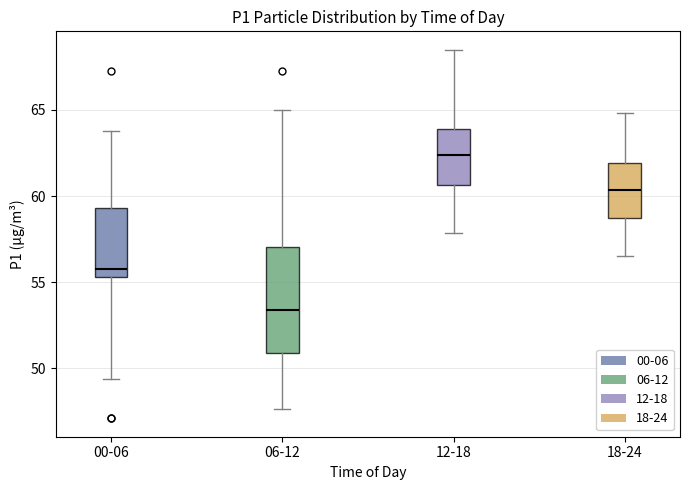

Which box has the lowest median line?

06-12